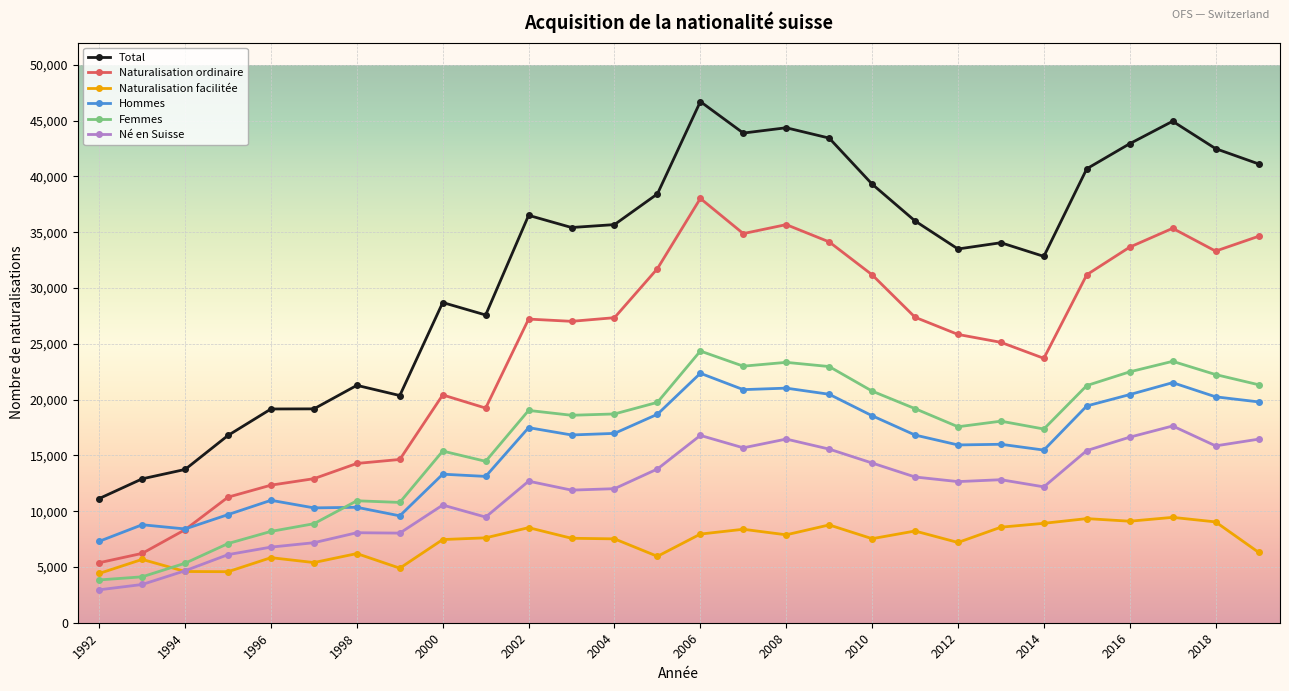

Is this an area chart (filled region under the line)?

No